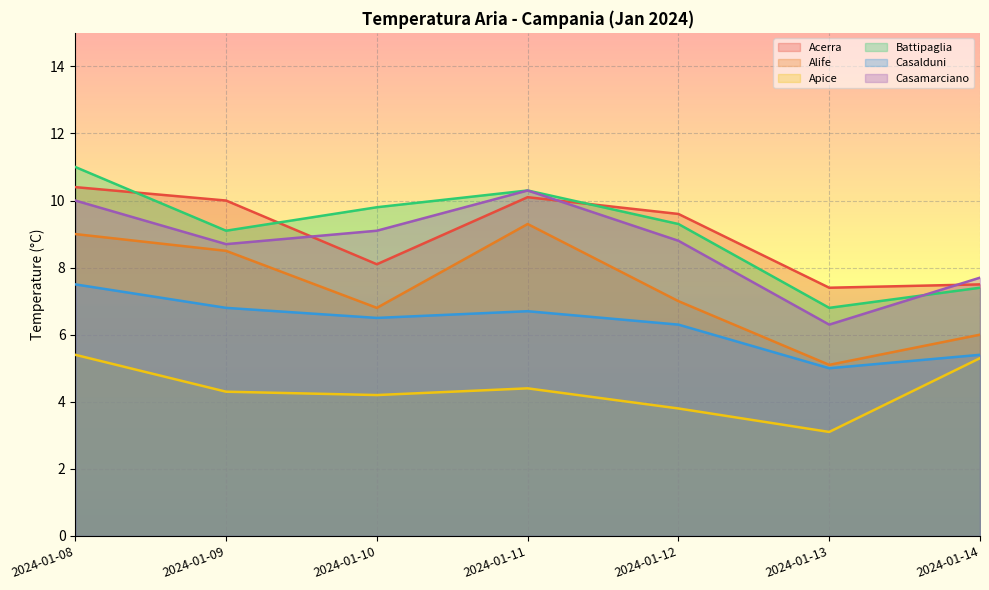

Which has a higher value, 2024-01-11 or 2024-01-12?

2024-01-11